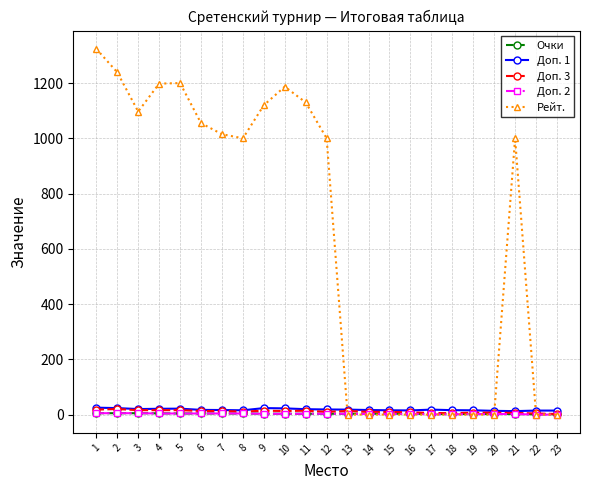

Is it true that Доп. 1 equals 15.5 at 8?

True